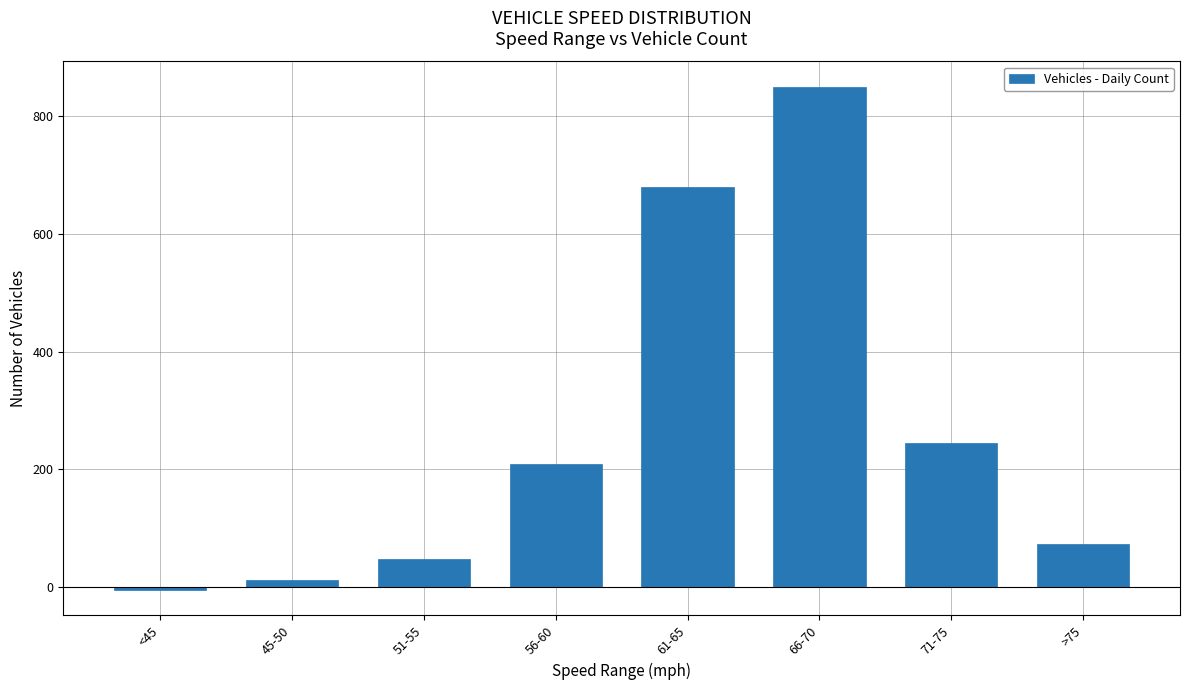

What is the sum of the values at 56-60 and 71-75?

455